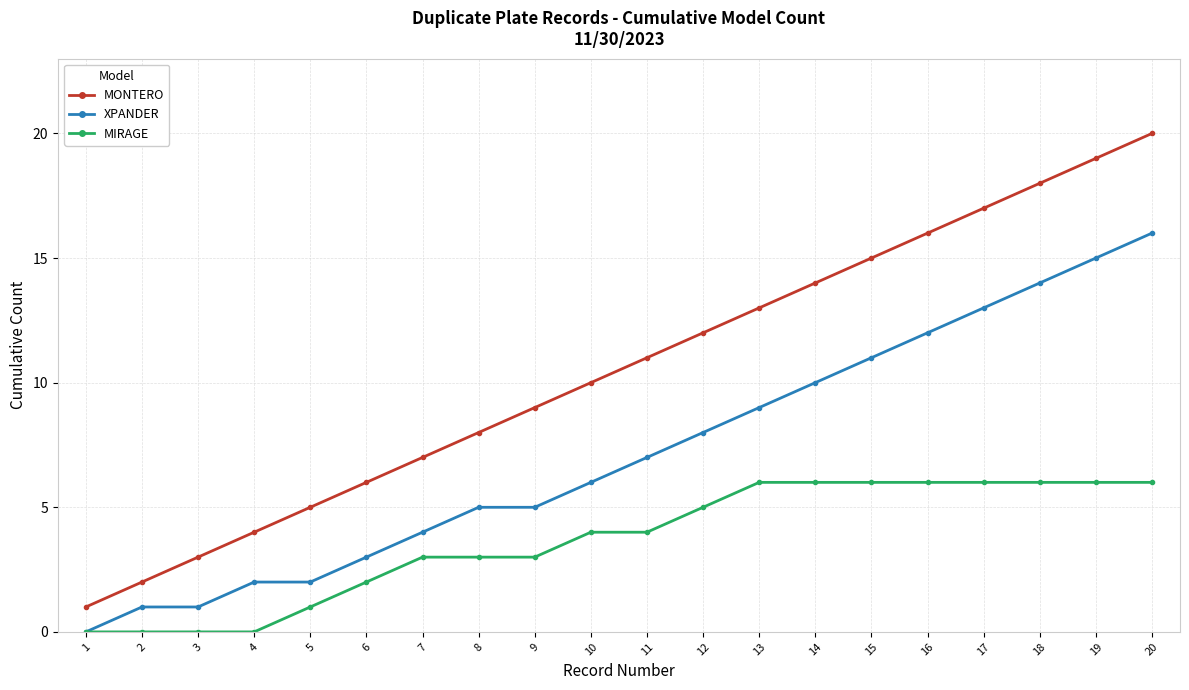

At which category does the chart reach its peak across all series?

20